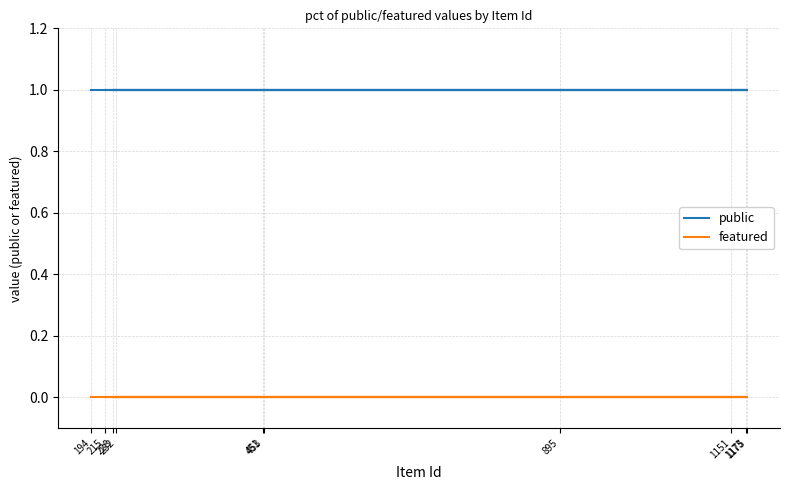

What are all the series names shown in the legend?

public, featured